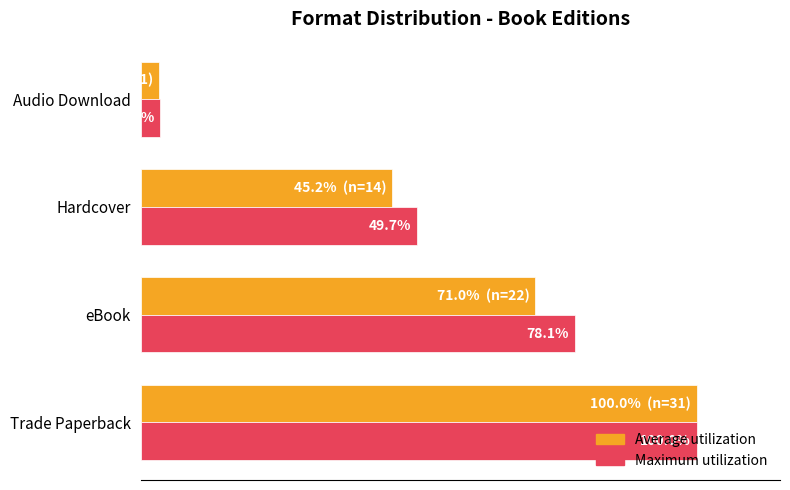

What are all the series names shown in the legend?

Average utilization, Maximum utilization